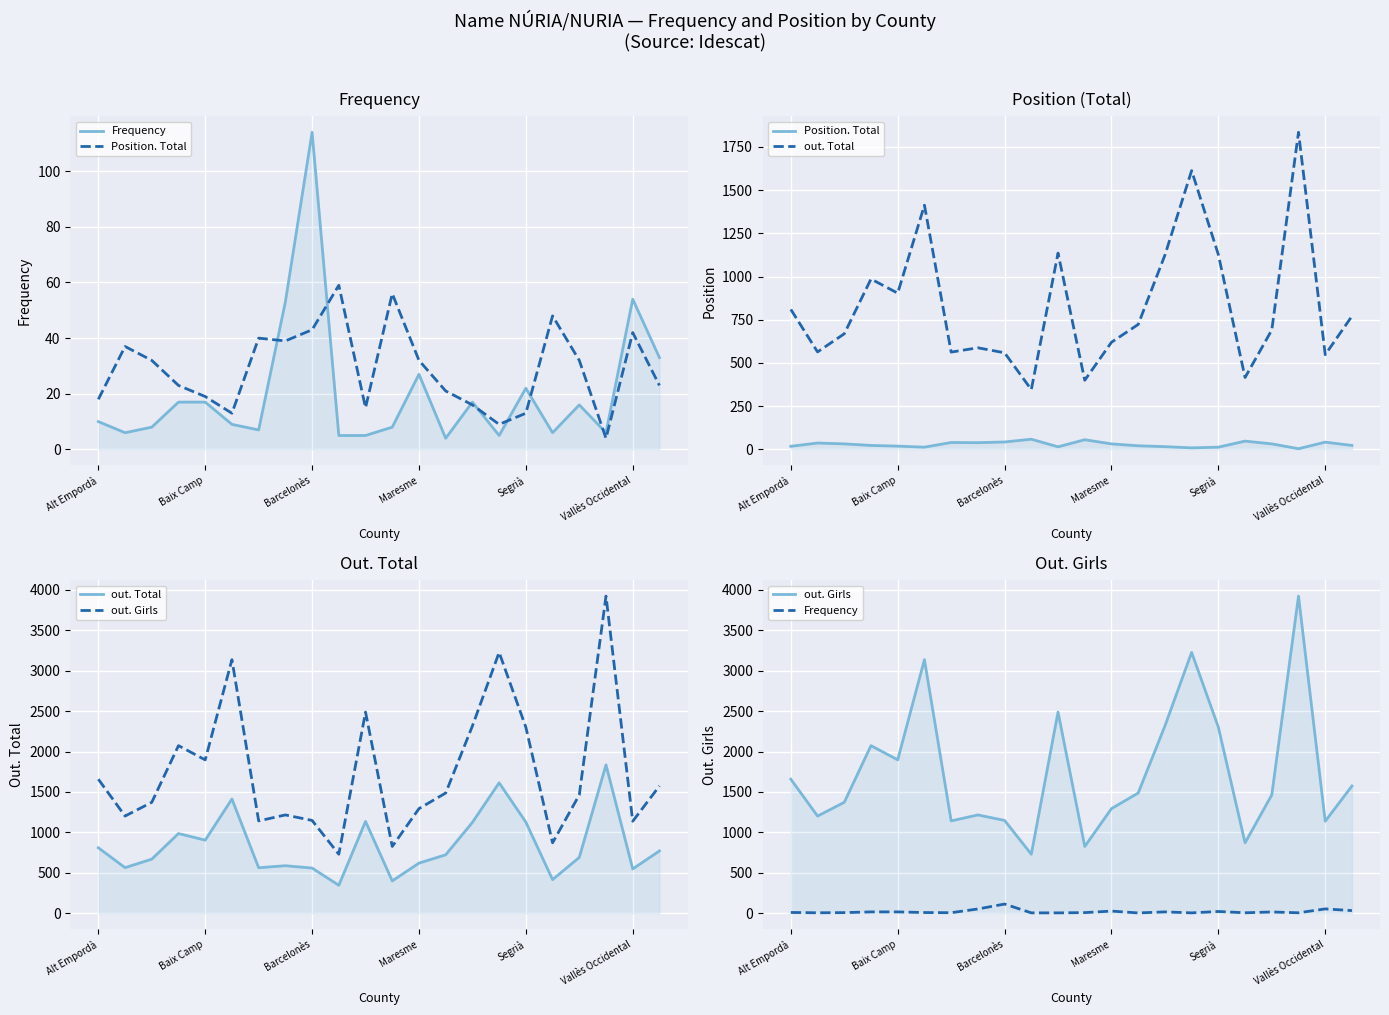

At which category is the sum across all series the highest?

19